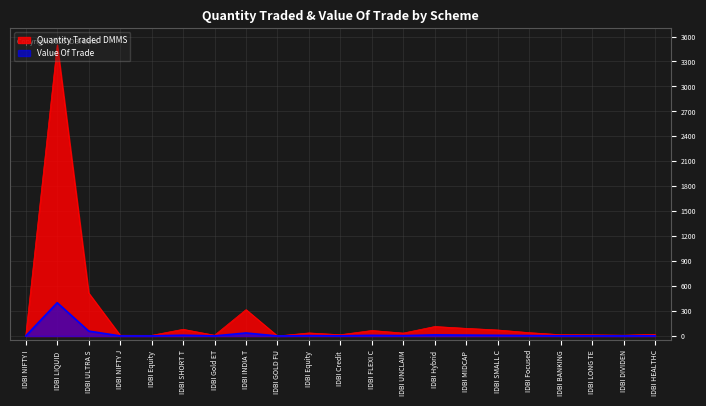

Does the chart display data point markers on the line(s)?

No